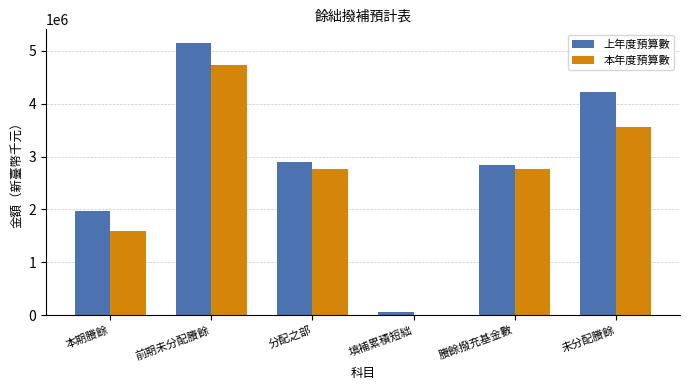

What is the difference between the 上年度預算數 values at 未分配賸餘 and 前期未分配賸餘?

930245